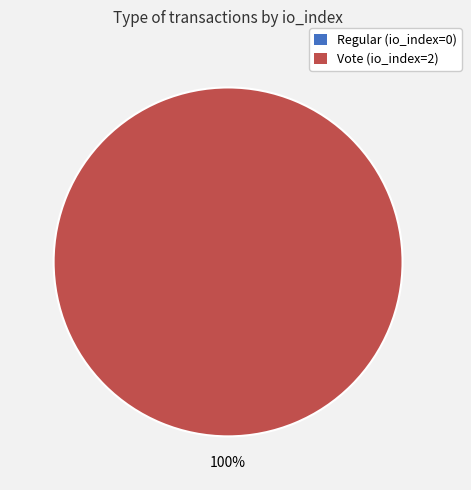

What percentage is the Vote (io_index=2) slice, to the nearest percent?

100%